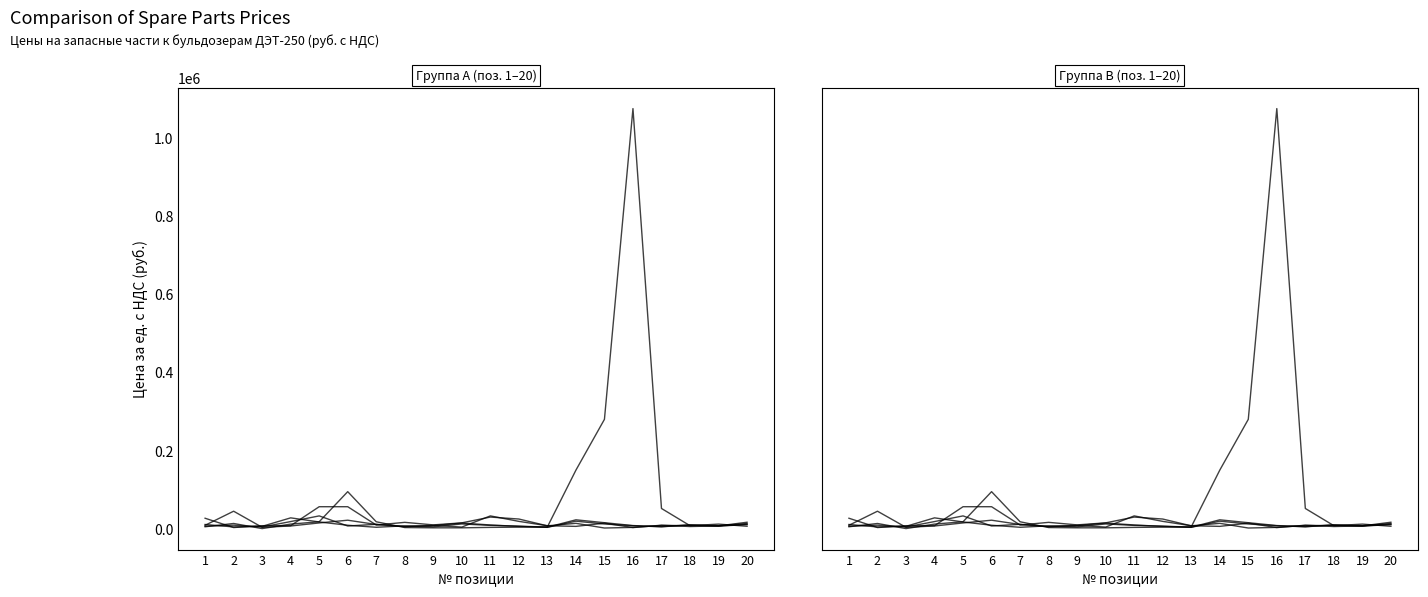

Which category has the lowest value in the 5 series?

13